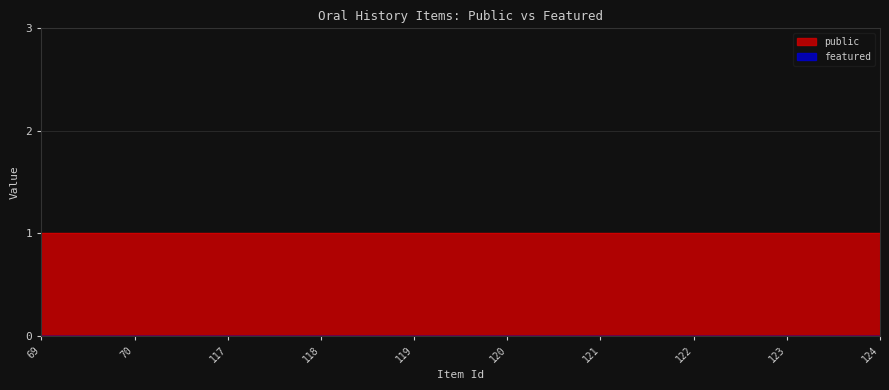

True or false: public and featured cross at least once.

False